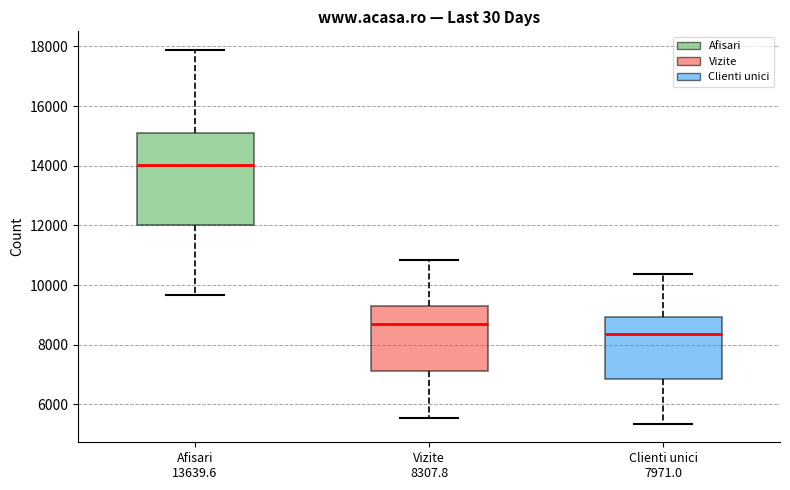

Comparing the boxes themselves (not the whiskers), which one is the tallest?

Afisari 13639.6